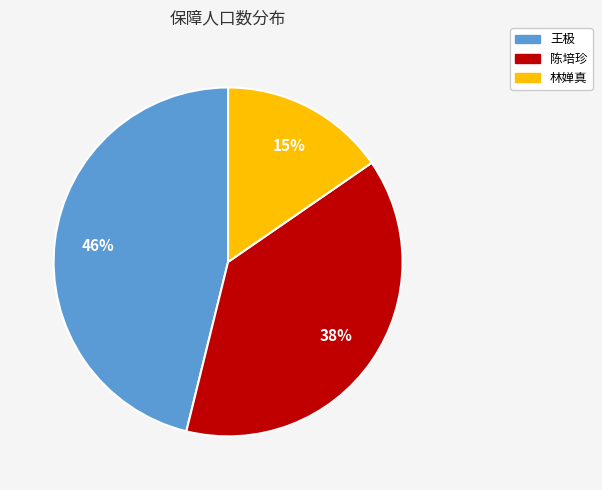

What is the ratio of the value at 王极 to the value at 陈培珍?

1.2